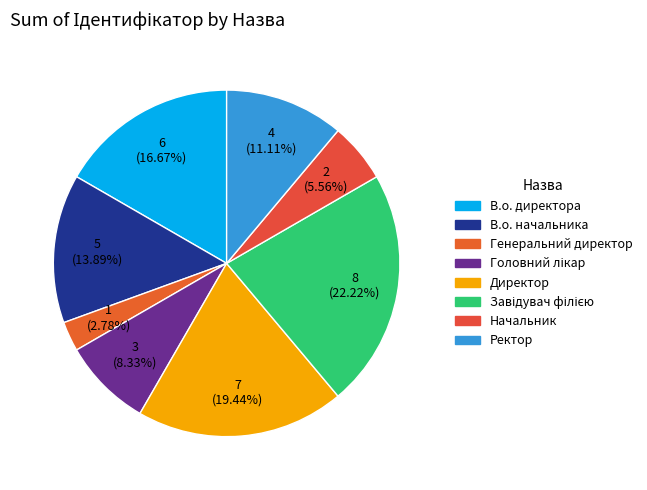

To the nearest percent, what is the difference between the Директор and Генеральний директор slice percentages?

17%